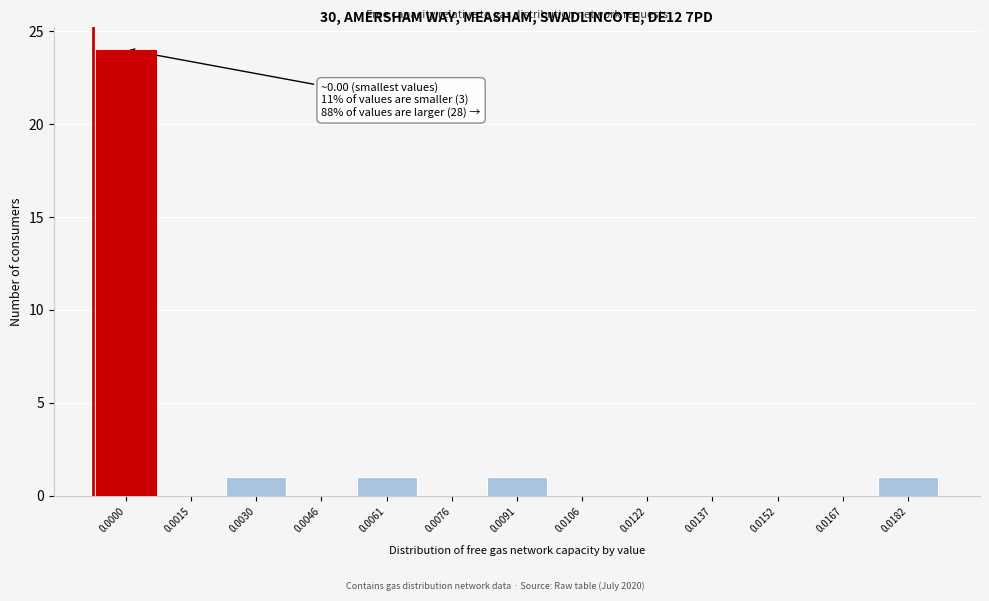

Reading left to right, what are all the values shown in this chart?

0.0000=24	0.0015=0	0.0030=1	0.0046=0	0.0061=1	0.0076=0	0.0091=1	0.0106=0	0.0122=0	0.0137=0	0.0152=0	0.0167=0	0.0182=1